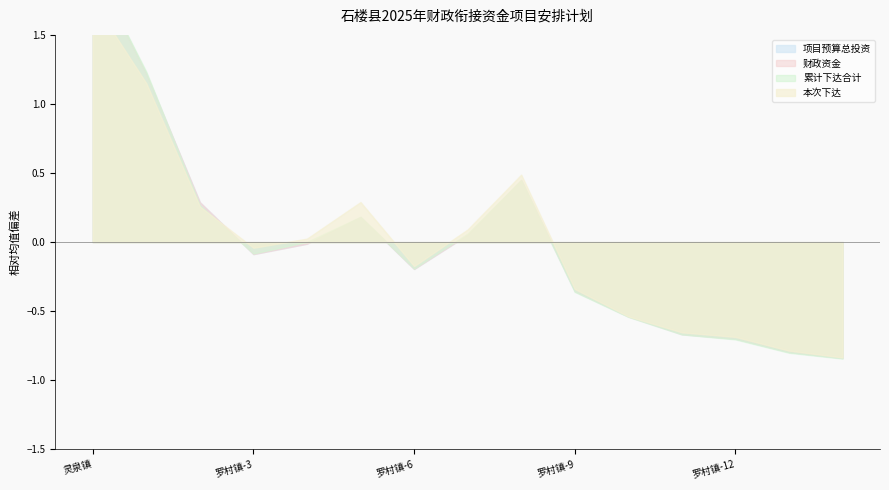

Which series has the widest spread of values?

项目预算总投资